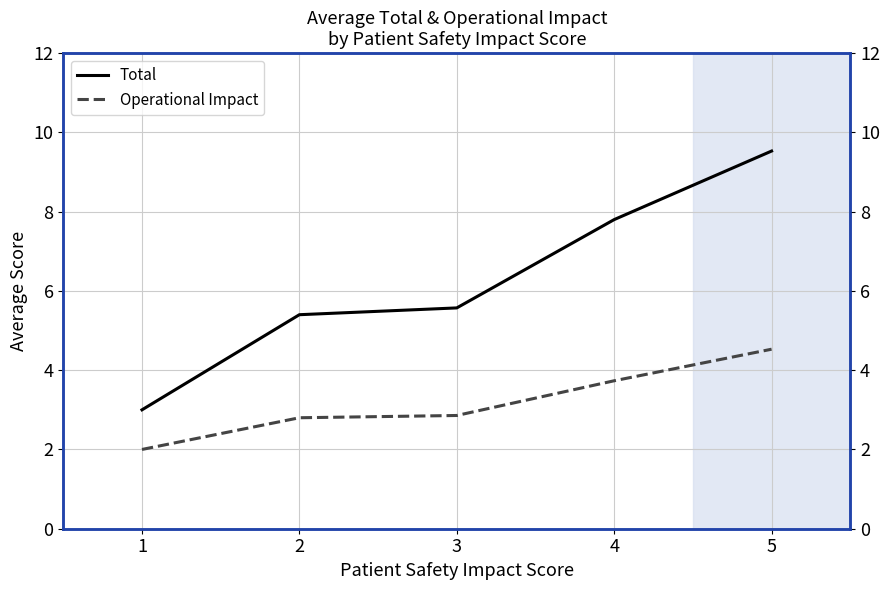

Does the chart display data point markers on the line(s)?

No